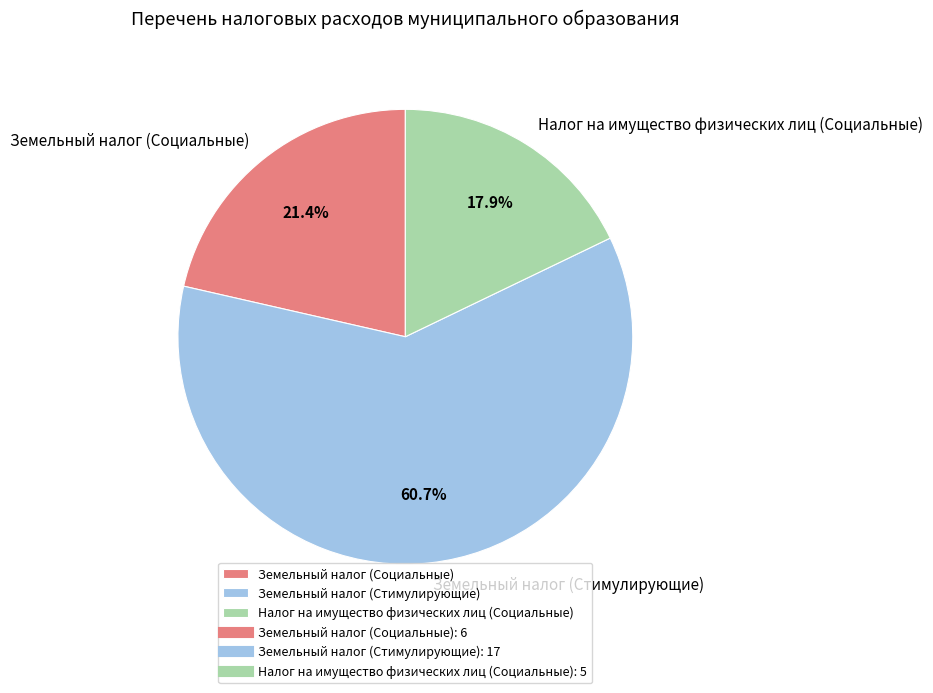

To the nearest percent, what is the combined percentage of Налог на имущество физических лиц (Социальные) and Земельный налог (Социальные)?

39%